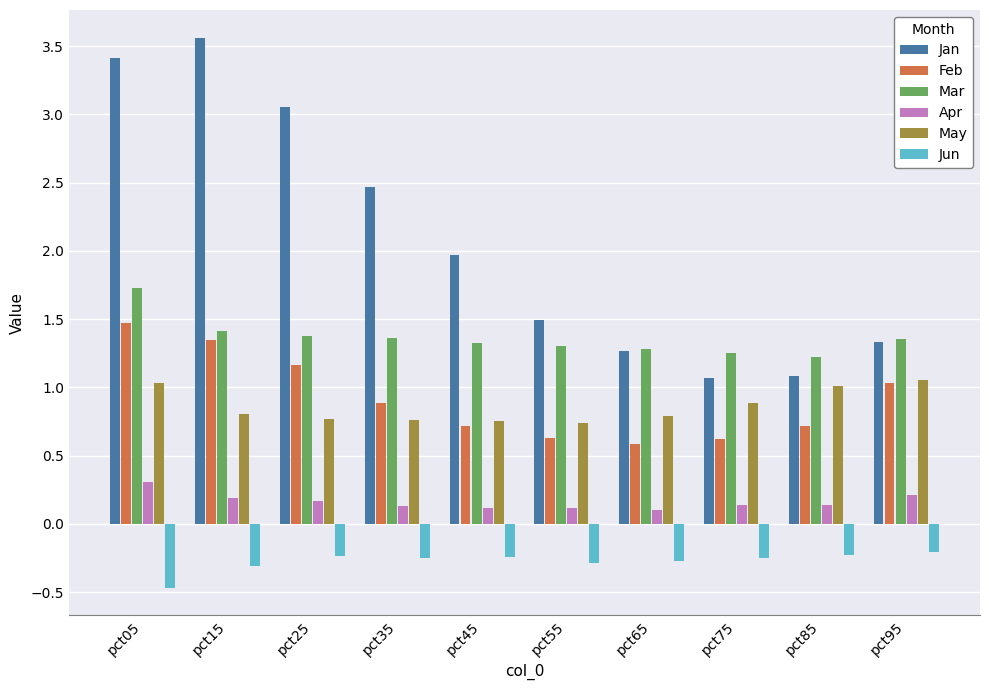

What is the minimum value shown in the chart?

-0.5